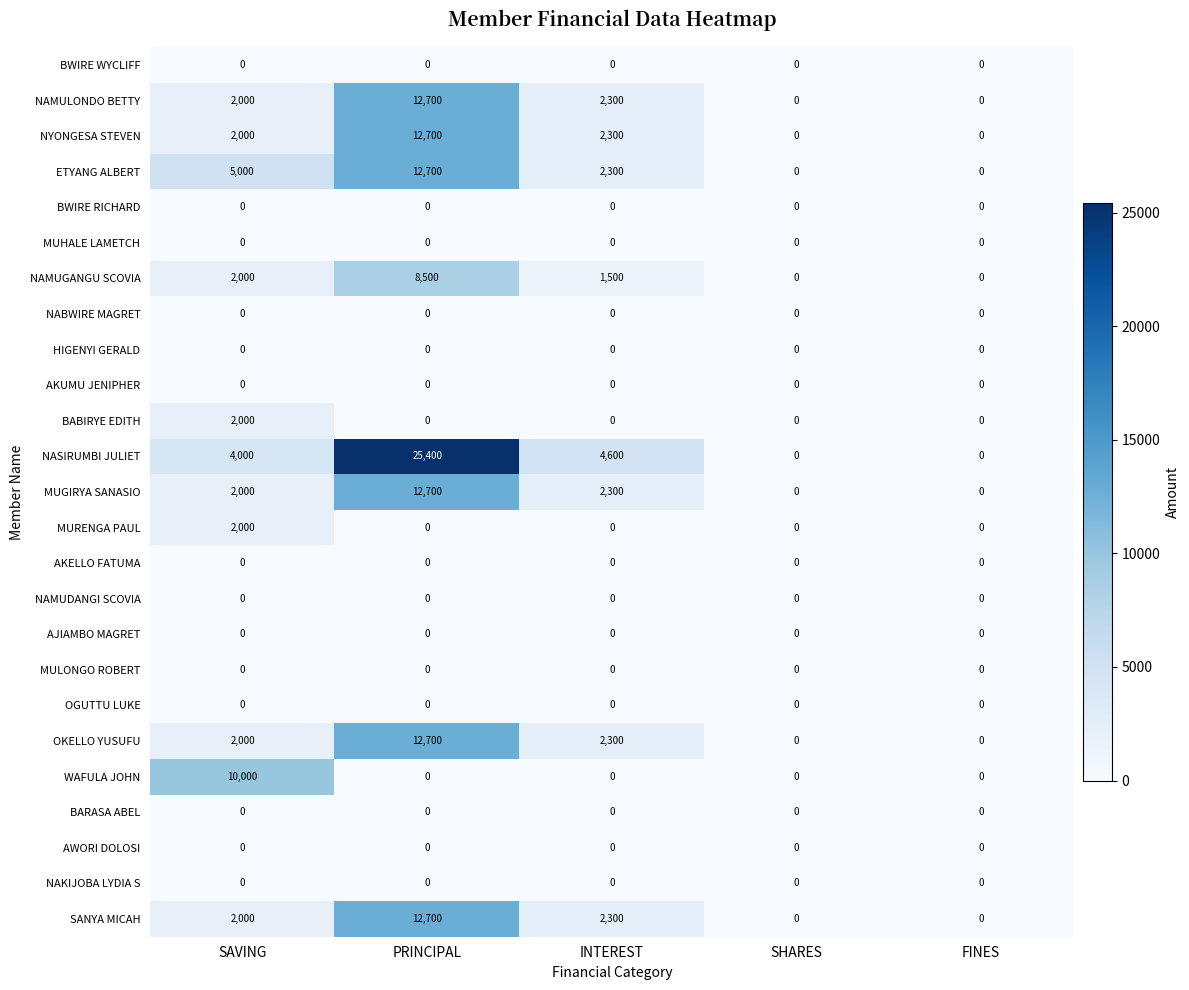

Where is MUGIRYA SANASIO nearest to the value 6350?

INTEREST